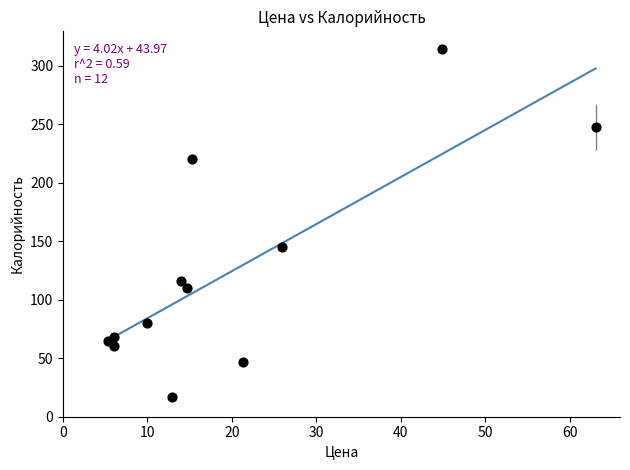

What Y value in the scatter plot is closest to 165?

145.2